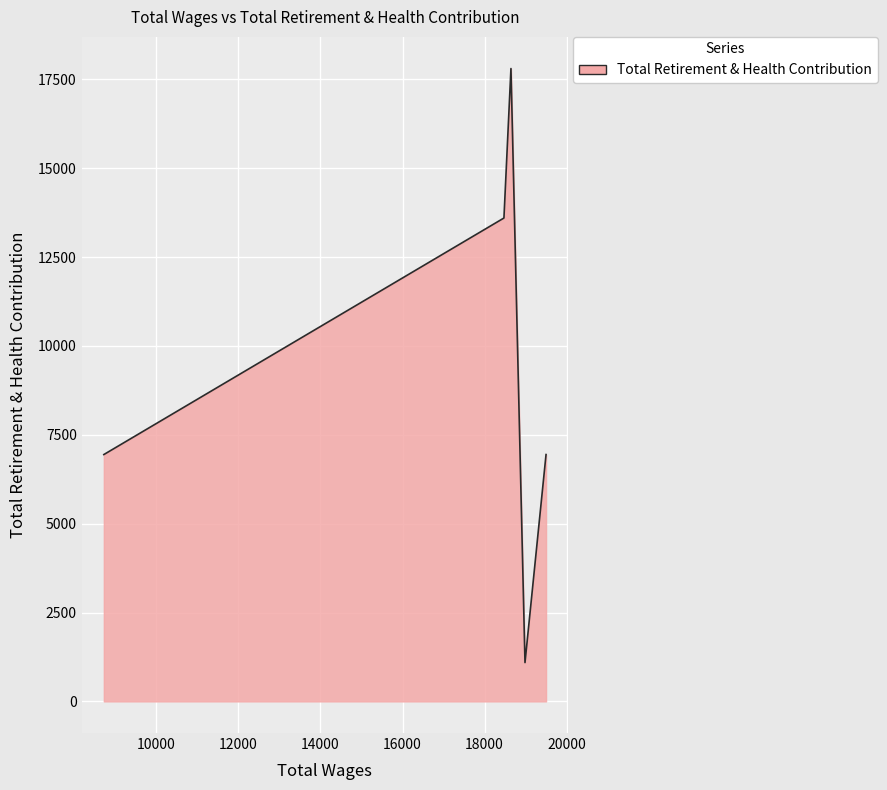

How many interior local peaks (higher than both neighbors) does the data have?

1